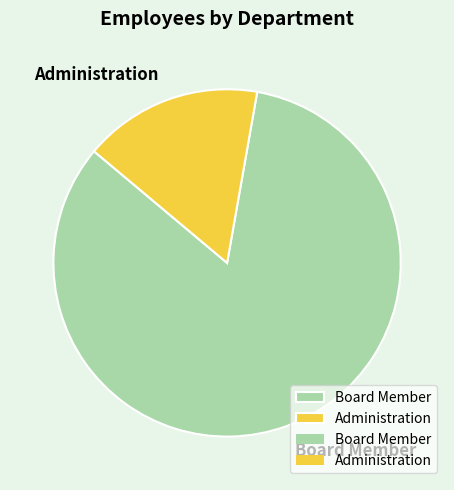

What is the ratio of the value at Administration to the value at Board Member?

0.2